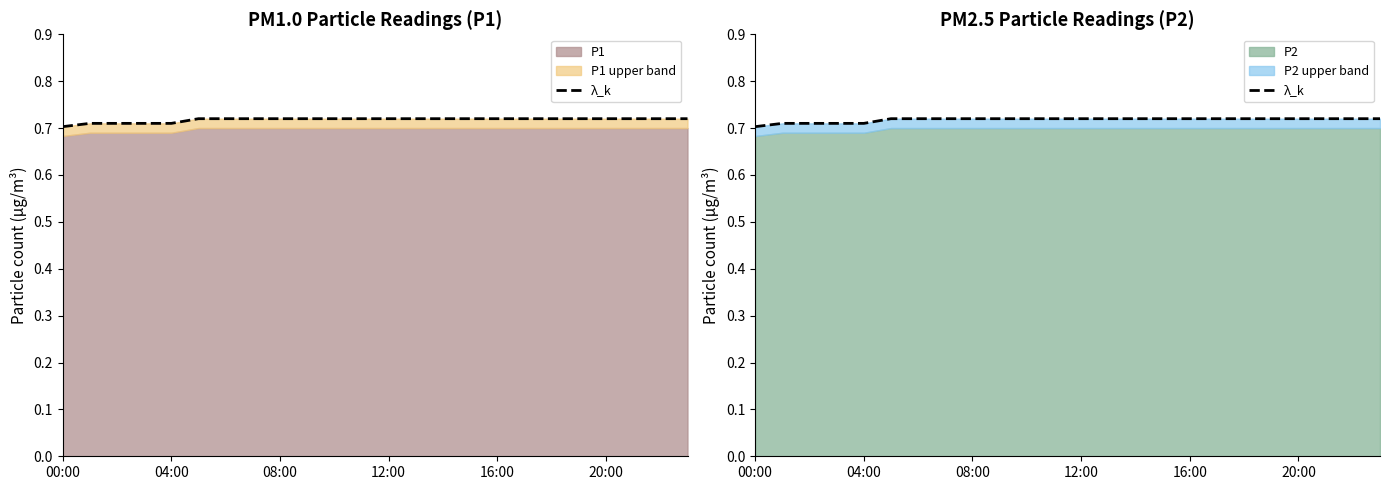

At which category does the chart reach its peak across all series?

20:00